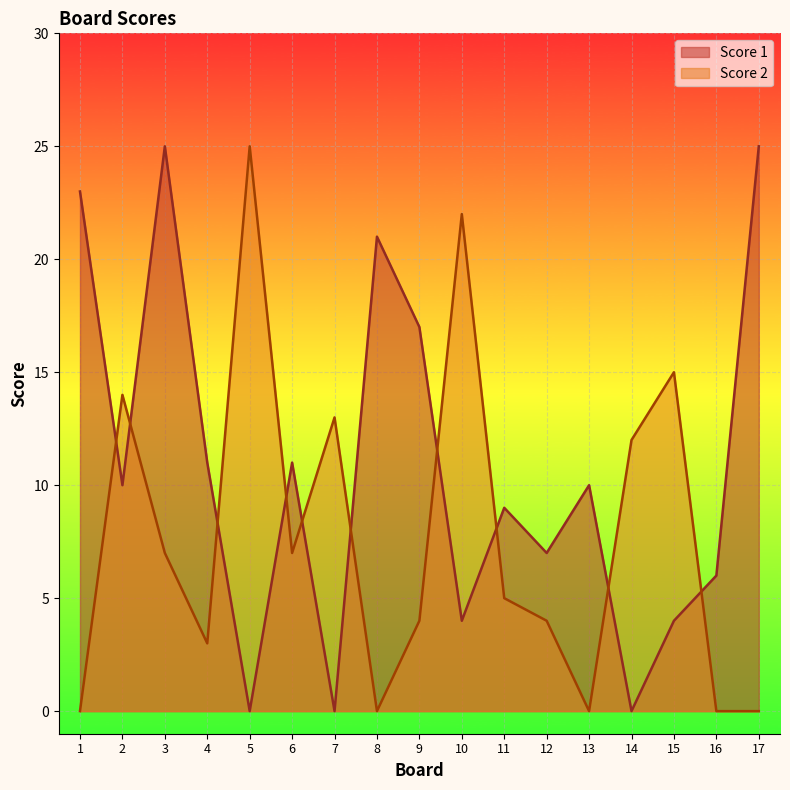

Reading right to left, what are all the values shown in this chart?

Score 1: 17=25	16=6	15=4	14=0	13=10	12=7	11=9	10=4	9=17	8=21	7=0	6=11	5=0	4=11	3=25	2=10	1=23
Score 2: 17=0	16=0	15=15	14=12	13=0	12=4	11=5	10=22	9=4	8=0	7=13	6=7	5=25	4=3	3=7	2=14	1=0